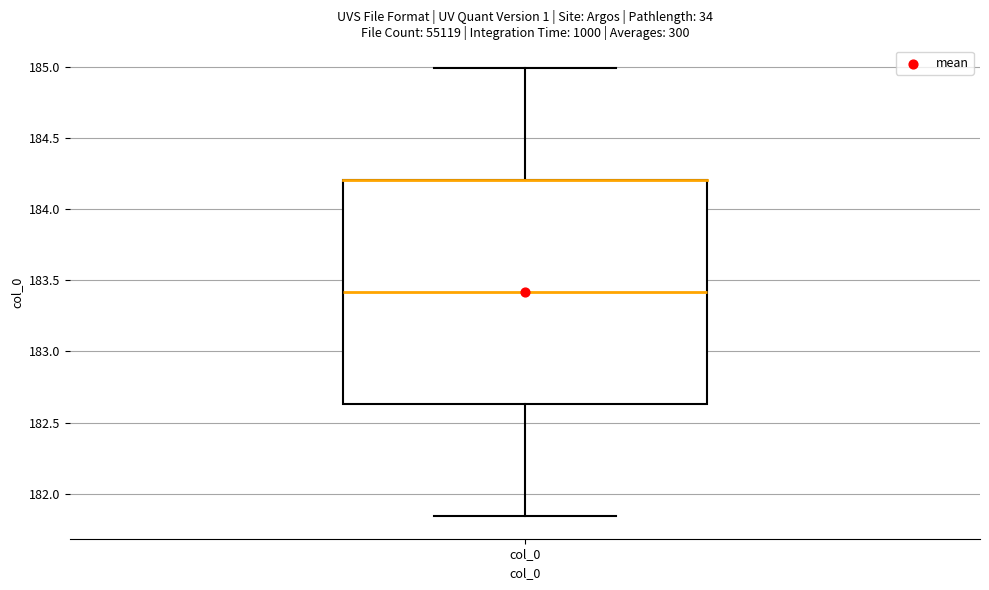

Where does the upper whisker of the box for col_0 end on the y-axis? The values are not printed on the chart, so give them approximately, as read against the axis.

185.00